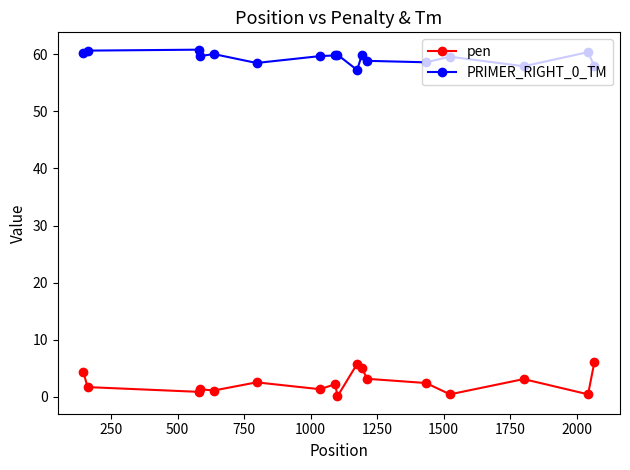

True or false: pen and PRIMER_RIGHT_0_TM cross at least once.

False